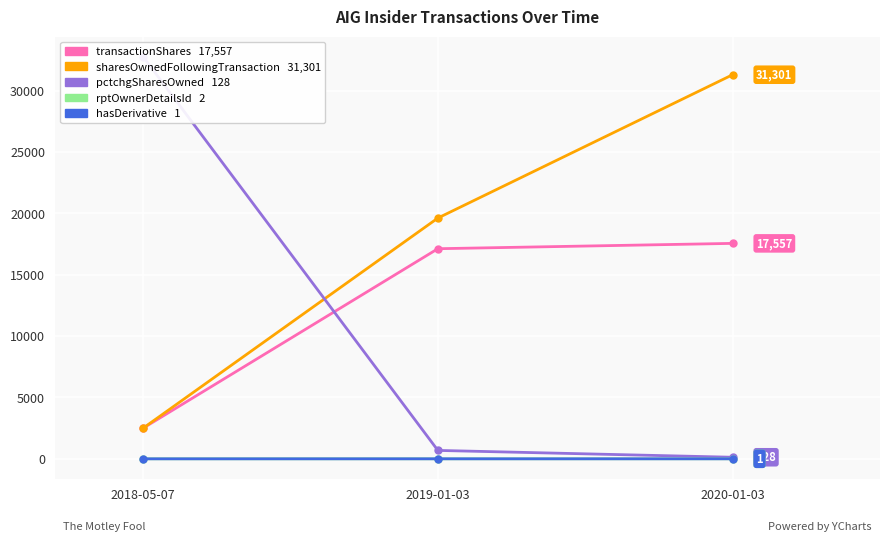

What are all the series names shown in the legend?

transactionShares, sharesOwnedFollowingTransaction, pctchgSharesOwned, rptOwnerDetailsId, hasDerivative